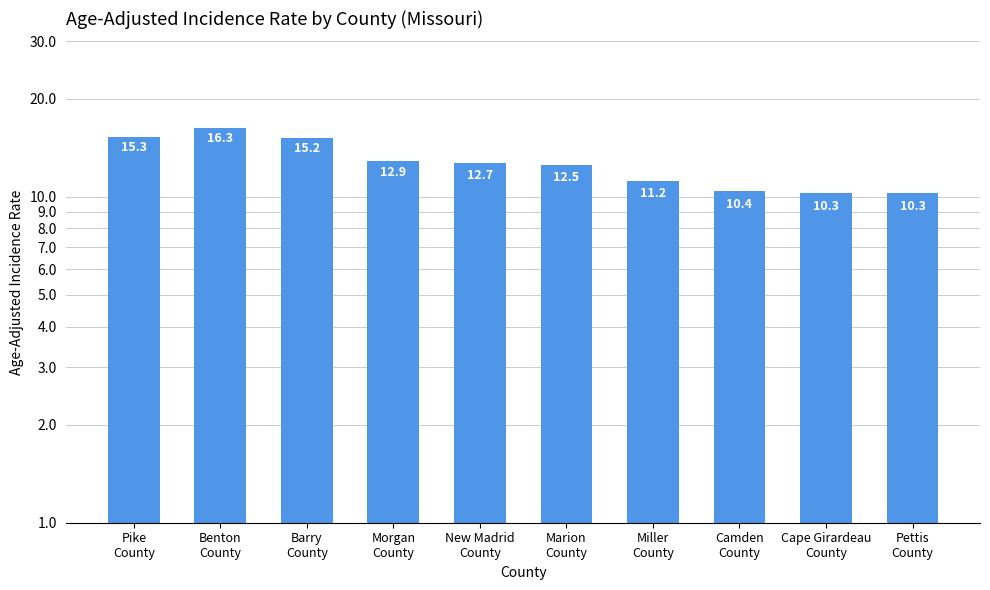

What is the minimum value shown in the chart?

10.3